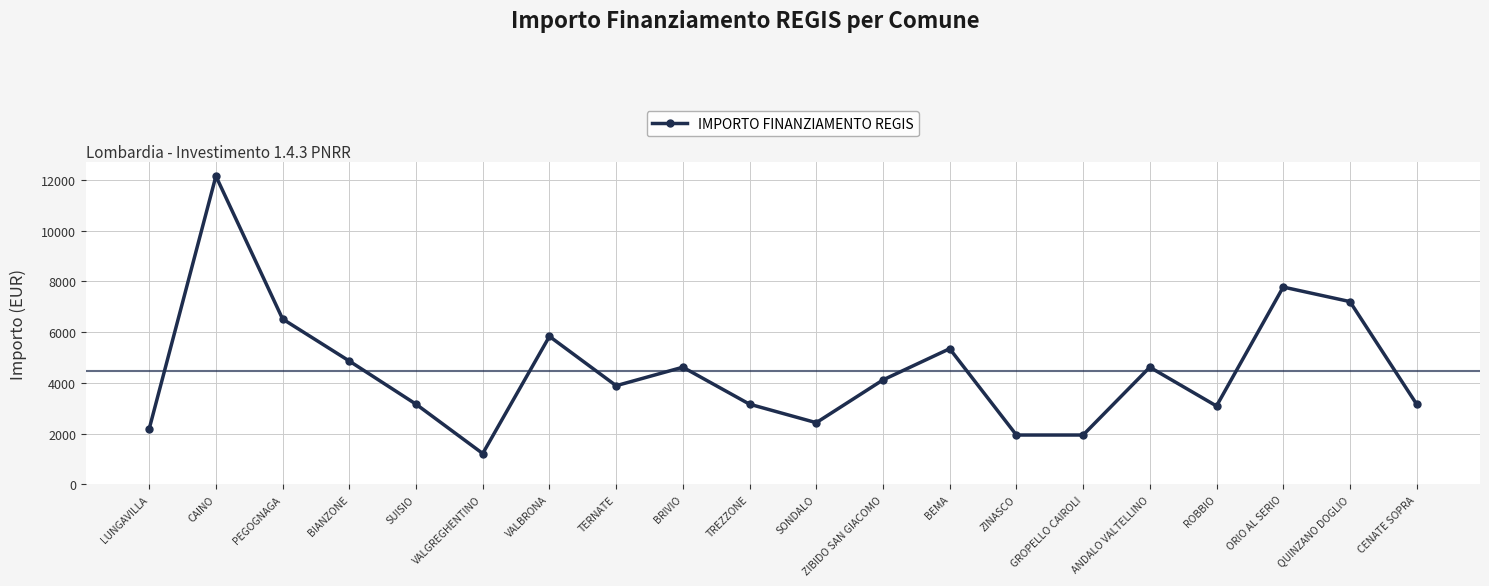

Reading left to right, extract all data points from this chart.

2187	12150	6517	4860	3159	1215	5832	3888	4617	3159	2430	4116	5346	1944	1944	4617	3087	7776	7203	3159